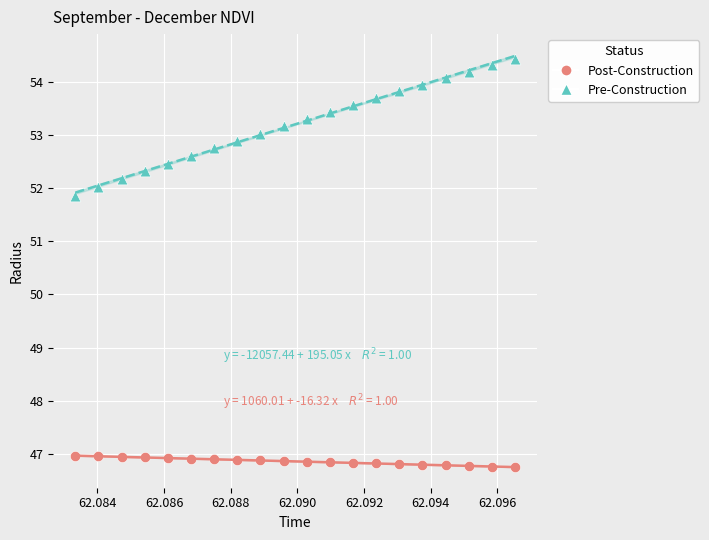

Which series reaches the minimum Y coordinate?

Post-Construction